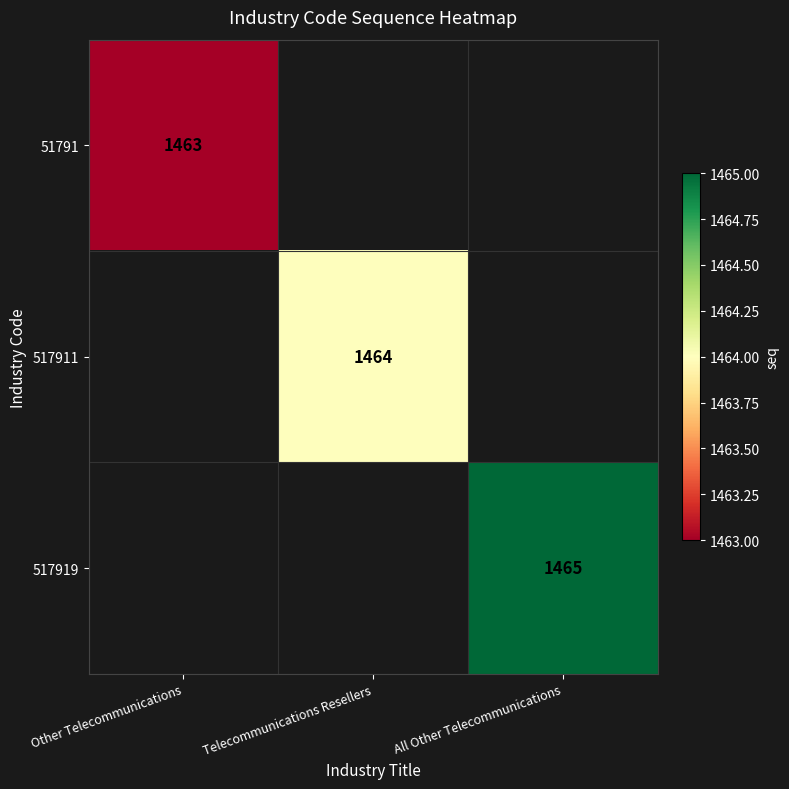

The value of 517911 at Telecommunications Resellers is 1464. True or false?

True